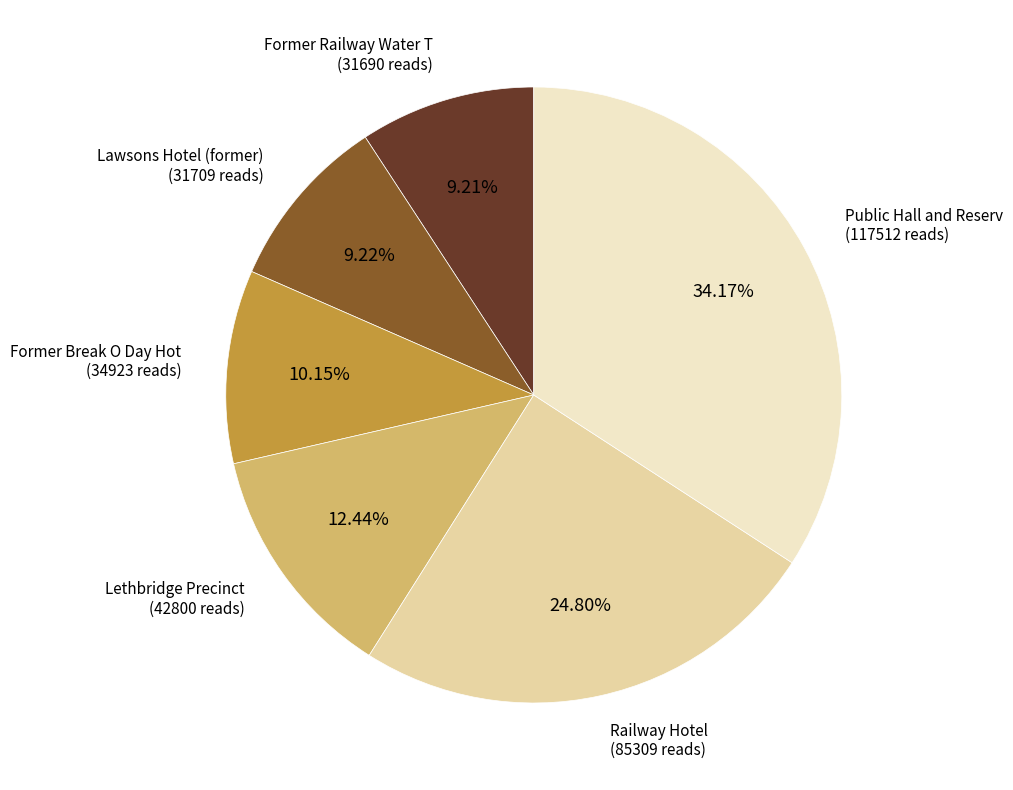

How many segments does this pie chart have?

6